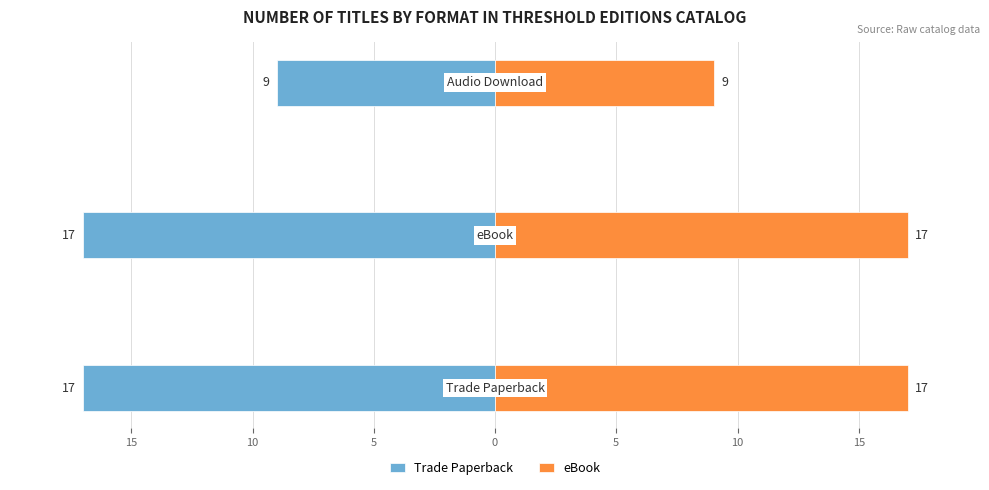

The value of eBook at 15 is 17. True or false?

True